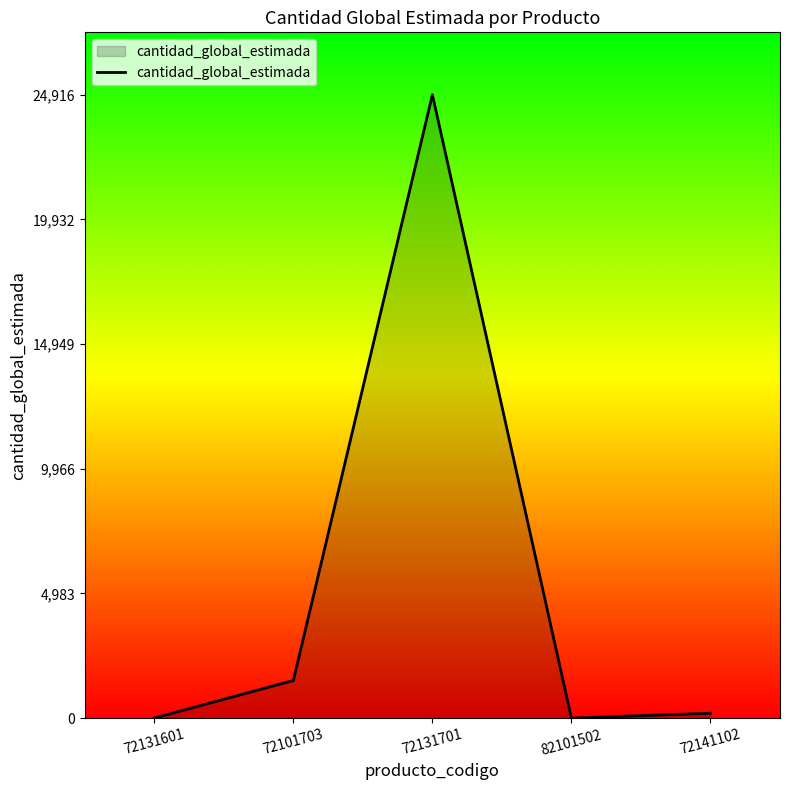

What is the difference between the maximum and minimum values?

24913.0